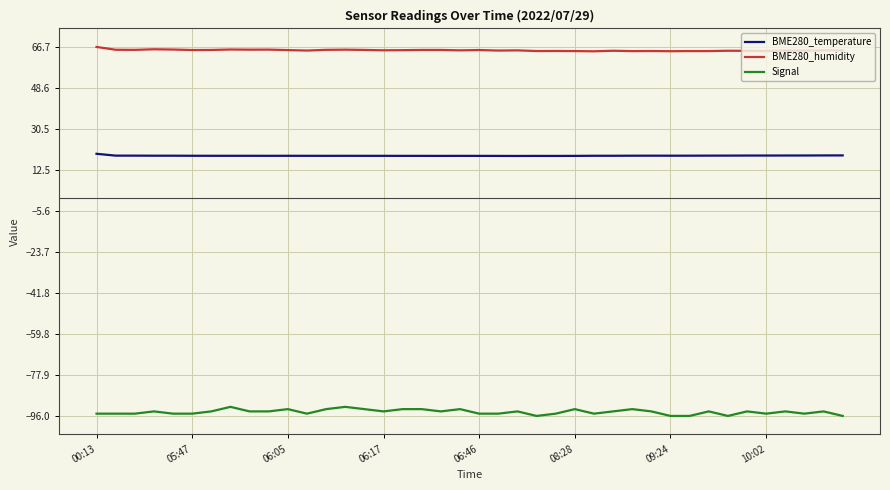

True or false: Signal and BME280_temperature cross at least once.

False